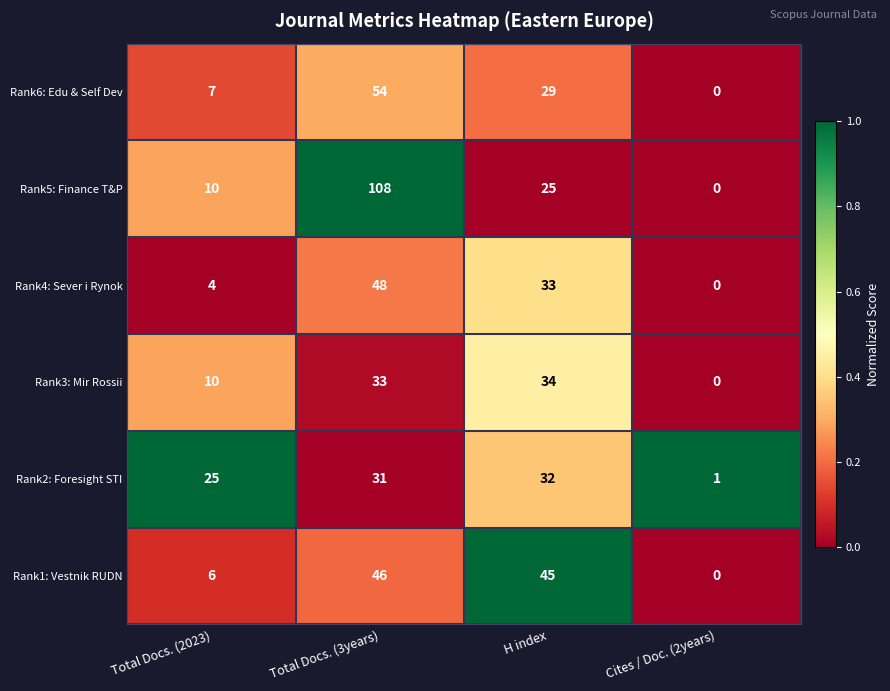

Reading left to right, extract all data points from this chart.

Rank6: Edu & Self Dev: 7	54	29	0
Rank5: Finance T&P: 10	108	25	0
Rank4: Sever i Rynok: 4	48	33	0
Rank3: Mir Rossii: 10	33	34	0
Rank2: Foresight STI: 25	31	32	1
Rank1: Vestnik RUDN: 6	46	45	0